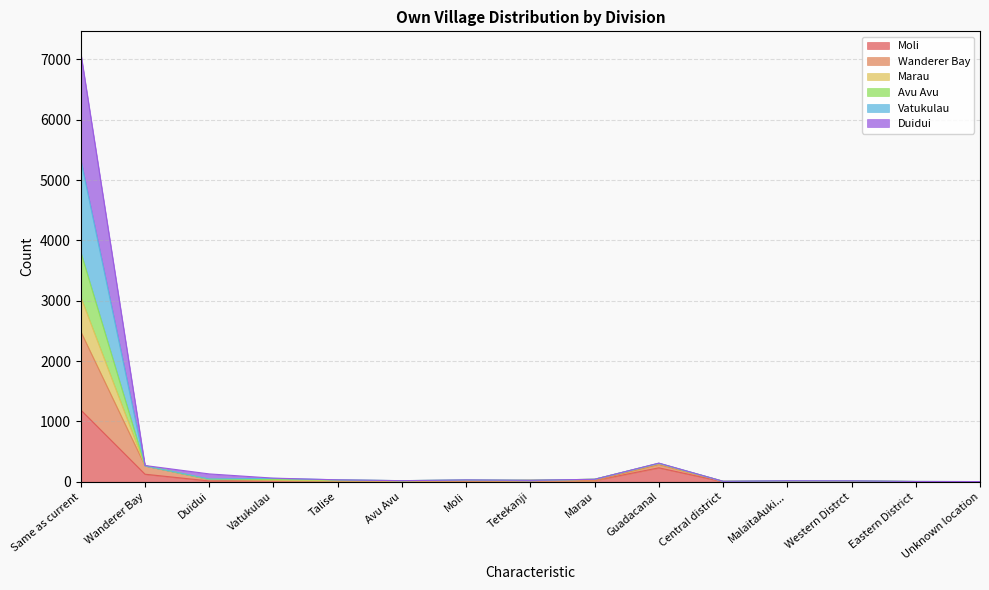

At which label does Moli reach its peak?

Same as current